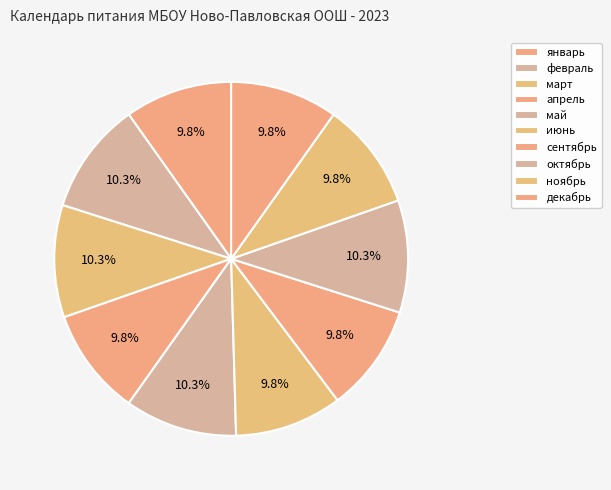

How much of the chart is everything except январь?

90.2%